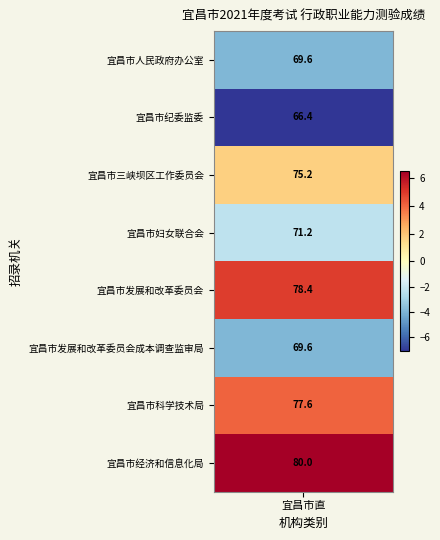

What is the difference between the maximum and minimum values?

13.6